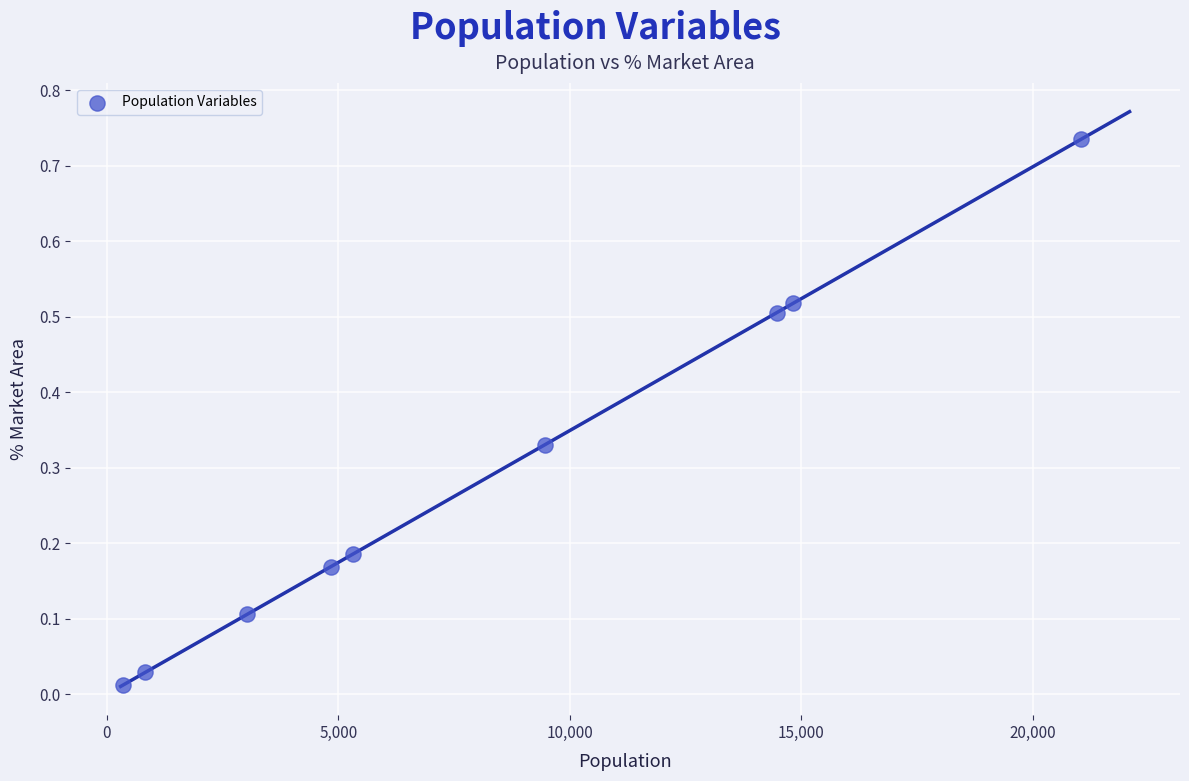

What is the average X value?

8240.0